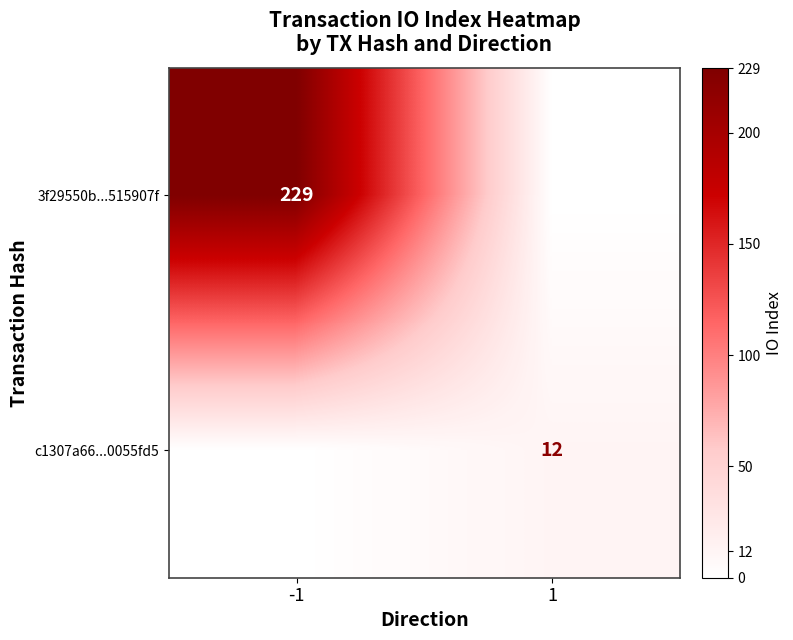

The 3f29550b...515907f series shows 347 at -1. True or false?

False